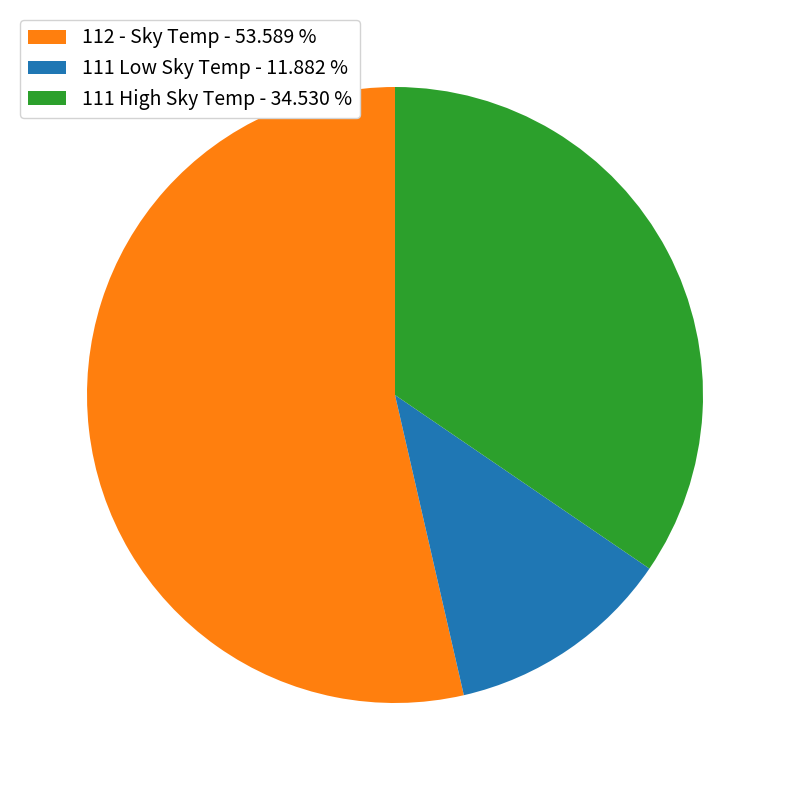

Which has a higher value, 112 - Sky Temp - 53.589 % or 111 High Sky Temp - 34.530 %?

112 - Sky Temp - 53.589 %